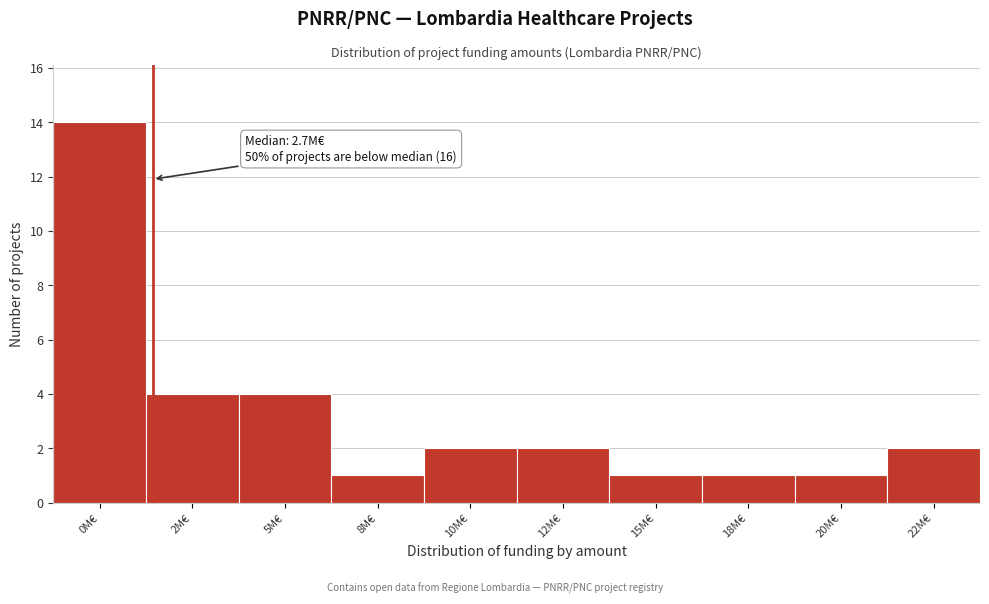

Reading right to left, transcribe all the data shown in this chart.

2	1	1	1	2	2	1	4	4	14